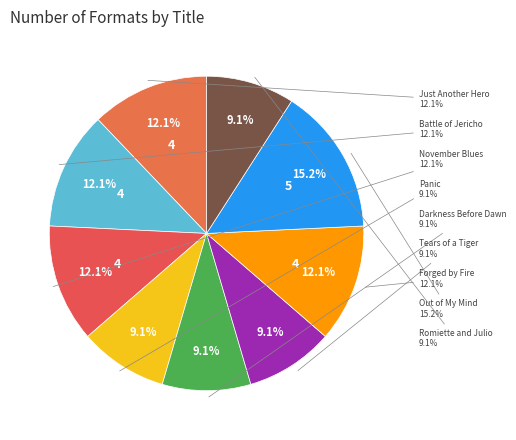

To the nearest percent, what percentage of the pie is Panic?

9%